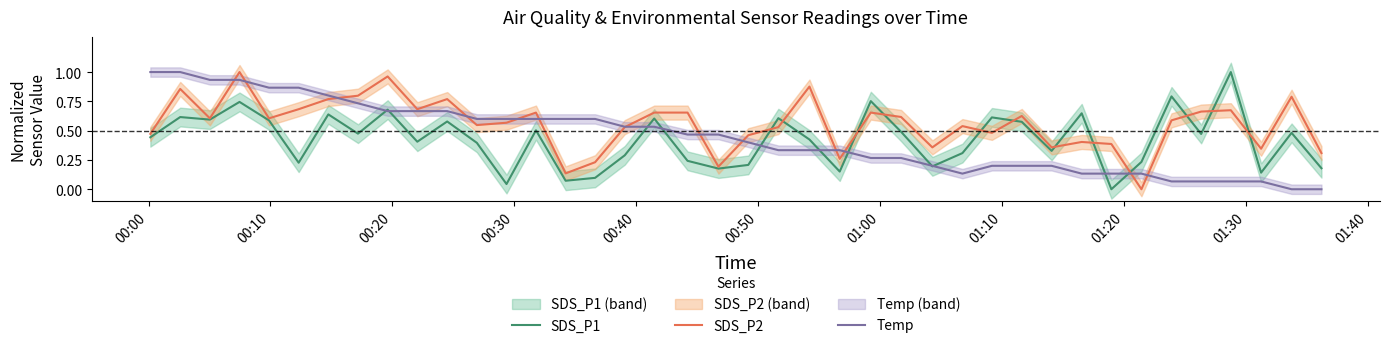

What is the difference between the maximum and minimum values in the Temp series?

1.0